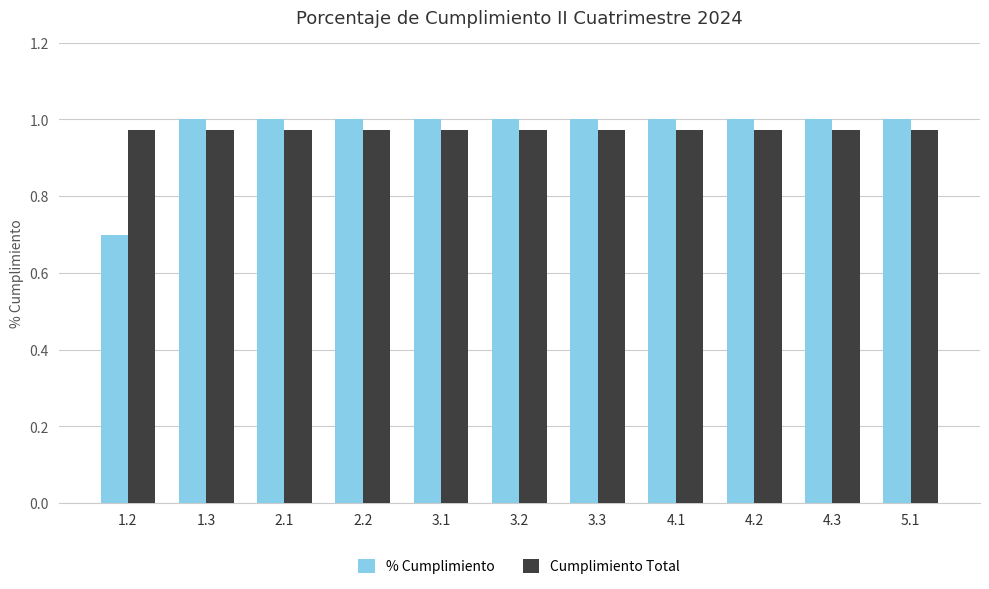

The value of Cumplimiento Total at 4.1 is 0.4. True or false?

False